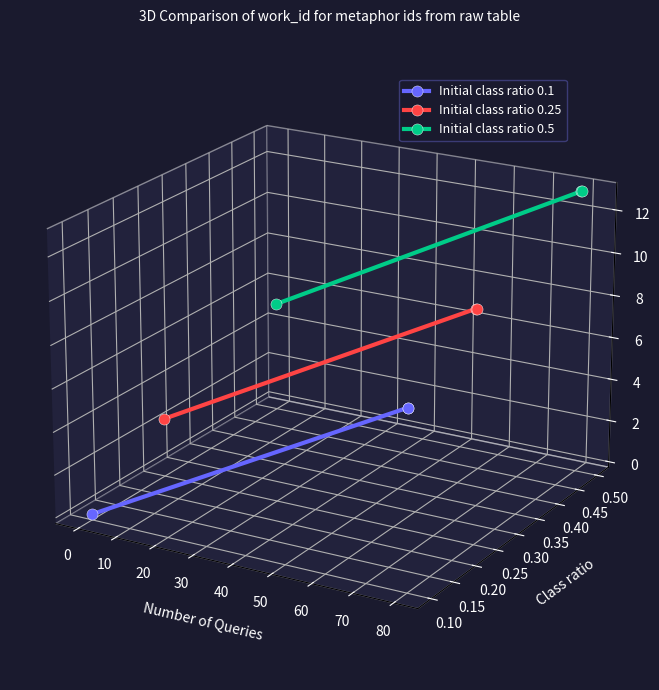

List the series in order of their peak value, highest first.

Initial class ratio 0.5, Initial class ratio 0.25, Initial class ratio 0.1